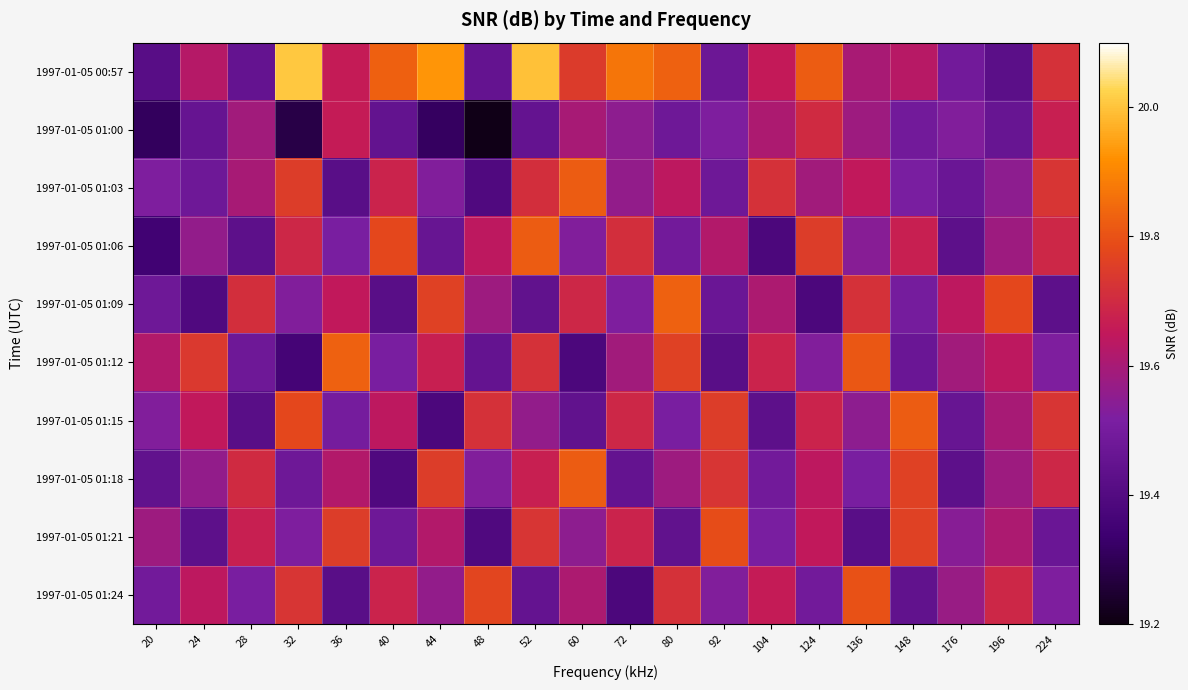

What is the difference between the highest and lowest values at 80?

0.4